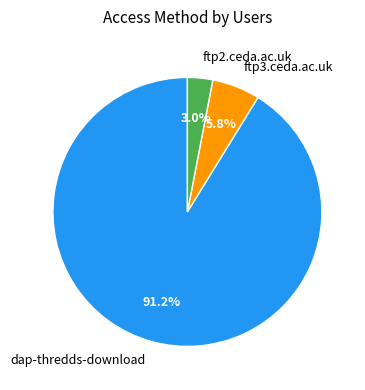

Is there any slice that represents more than half of the pie?

Yes